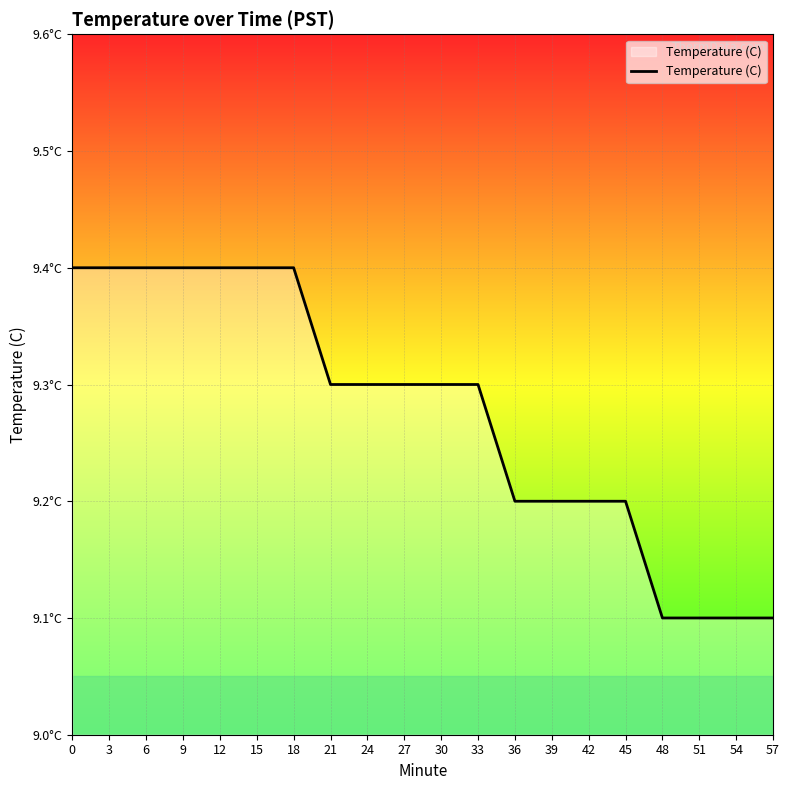

What is the sum of all values?

185.5